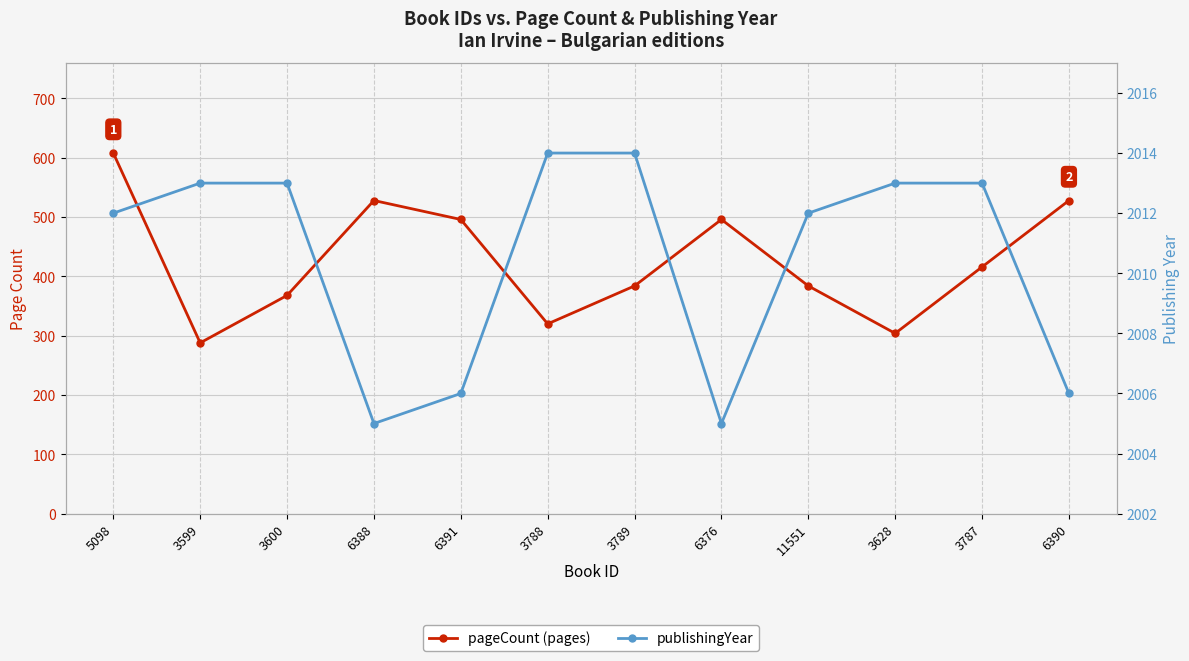

True or false: publishingYear has a value of 738 at 3788.

False